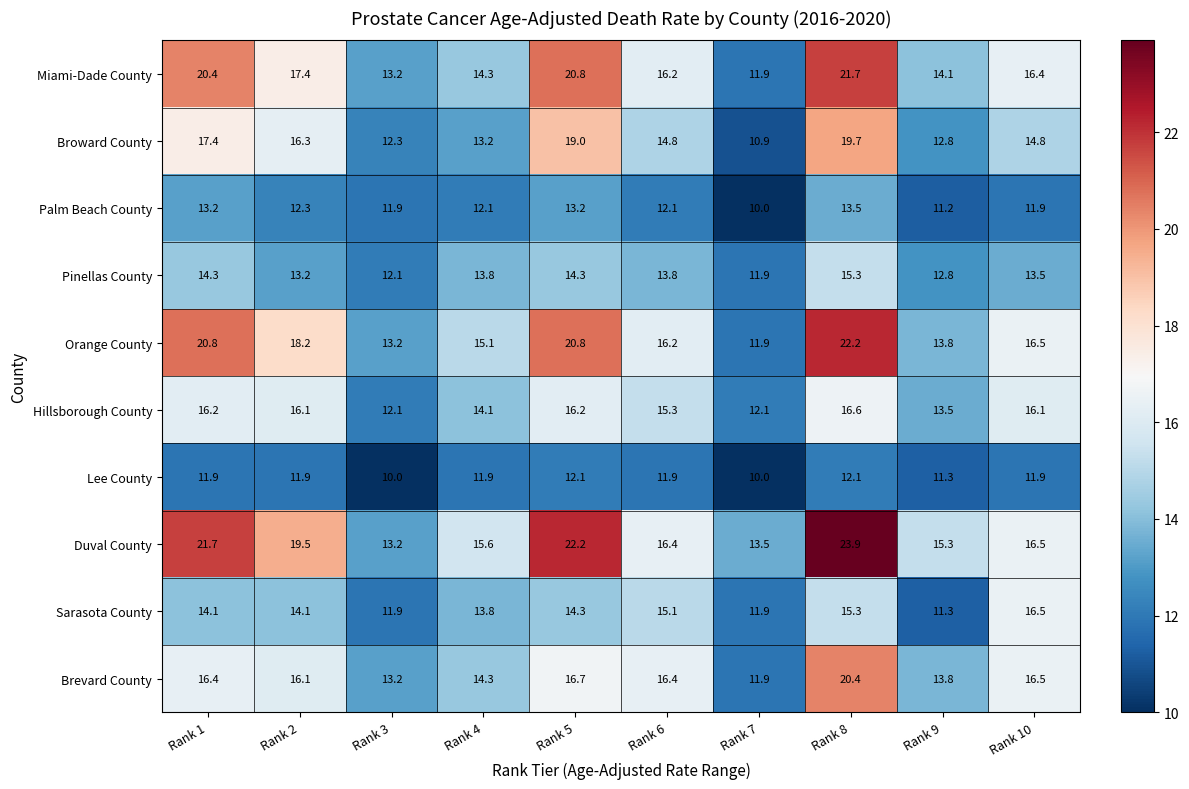

What is the difference between the maximum and minimum values in the Palm Beach County series?

3.5